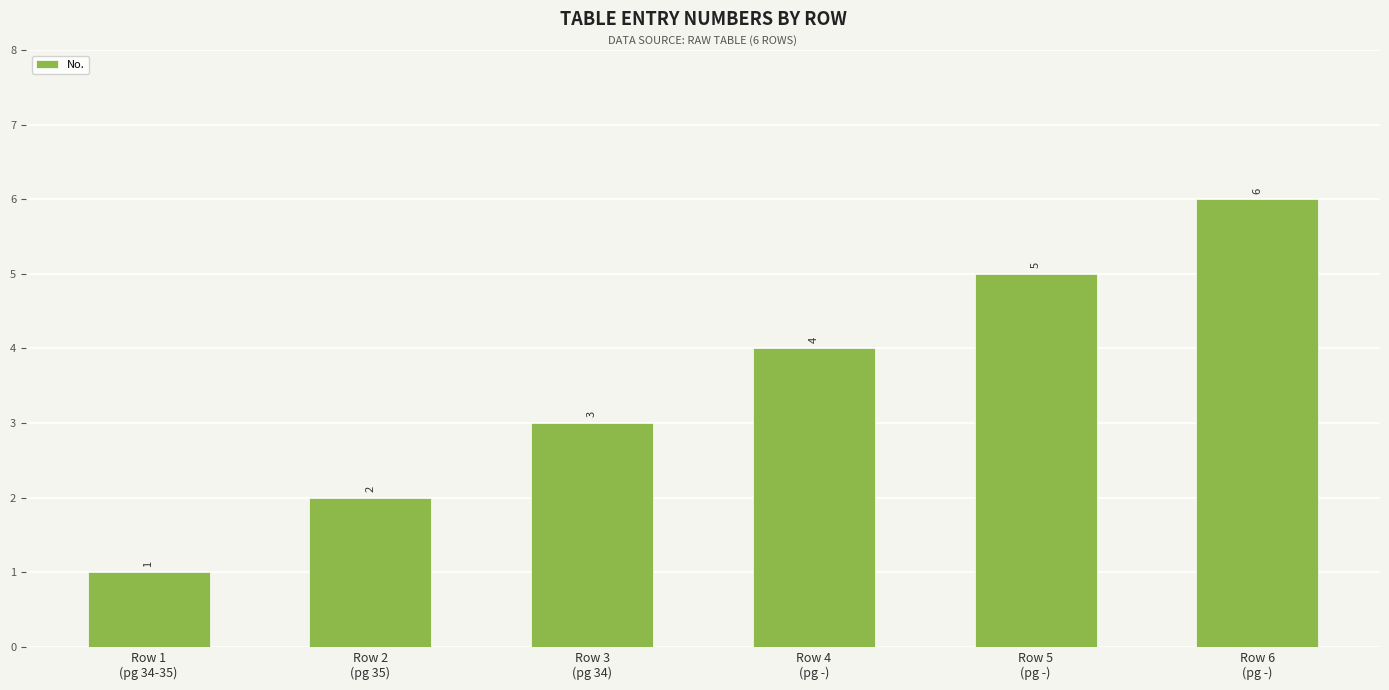

Rank the categories by value from highest to lowest.

Row 6
(pg -), Row 5
(pg -), Row 4
(pg -), Row 3
(pg 34), Row 2
(pg 35), Row 1
(pg 34-35)